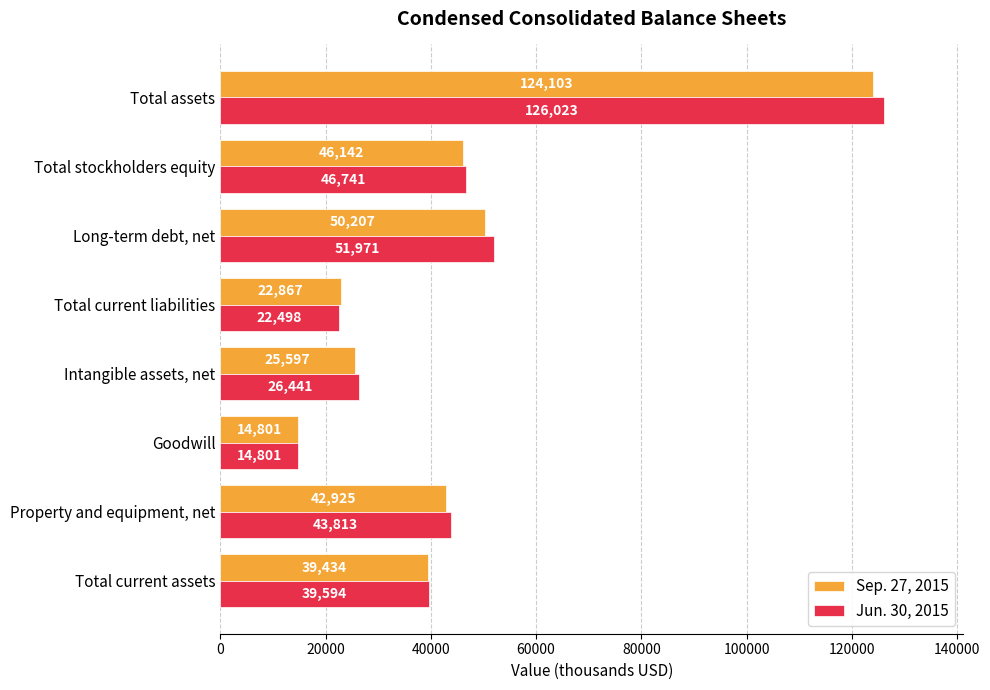

What are all the series names shown in the legend?

Sep. 27, 2015, Jun. 30, 2015